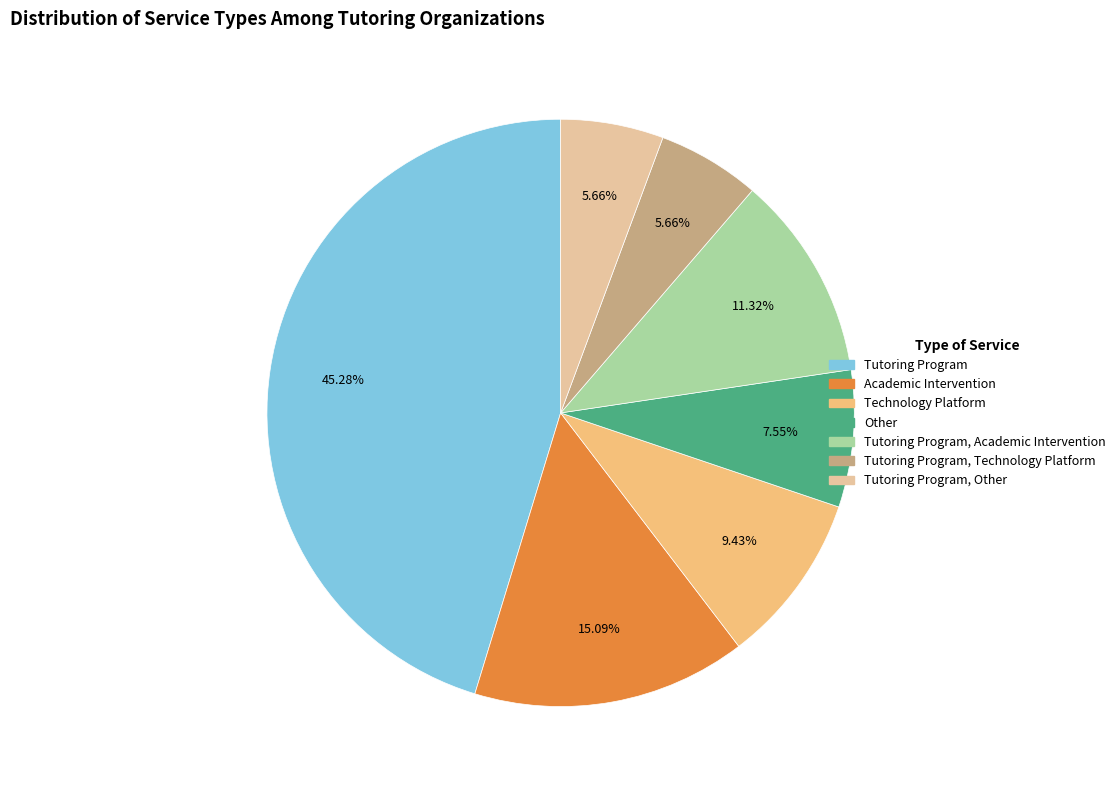

Approximately how many times larger is the value at Other compared to Tutoring Program, Technology Platform?

1.3